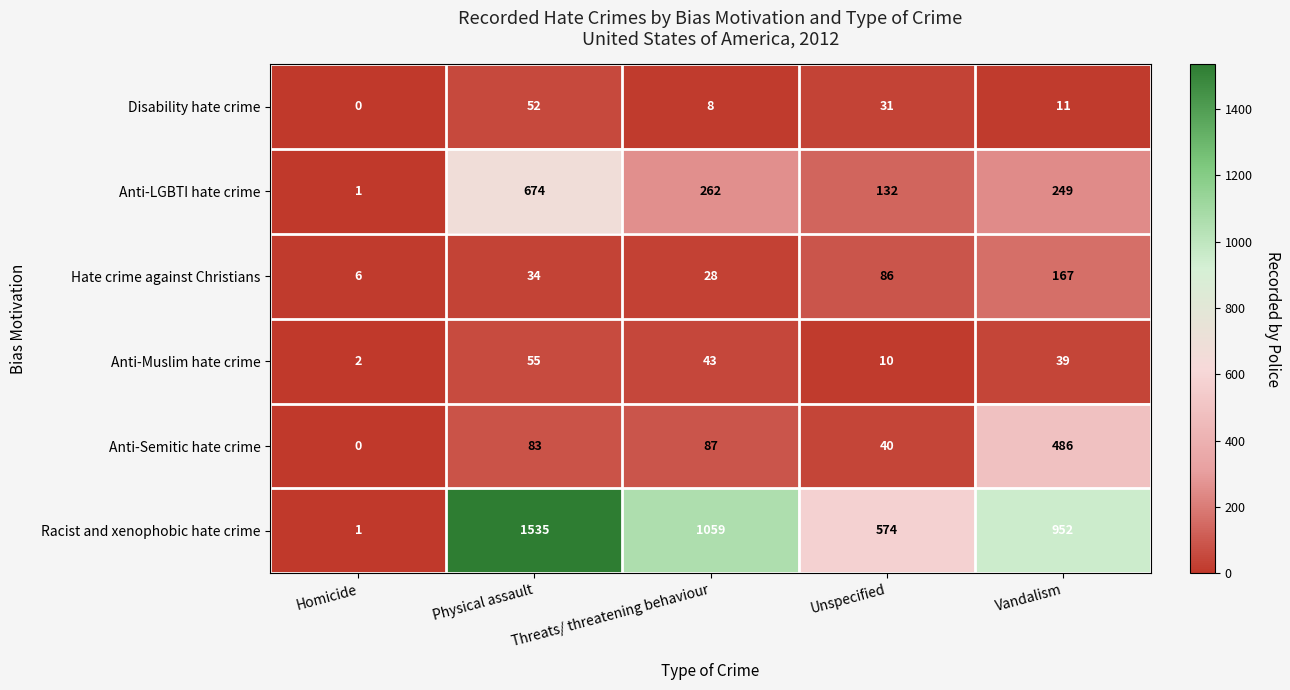

How many distinct data groups are displayed?

6